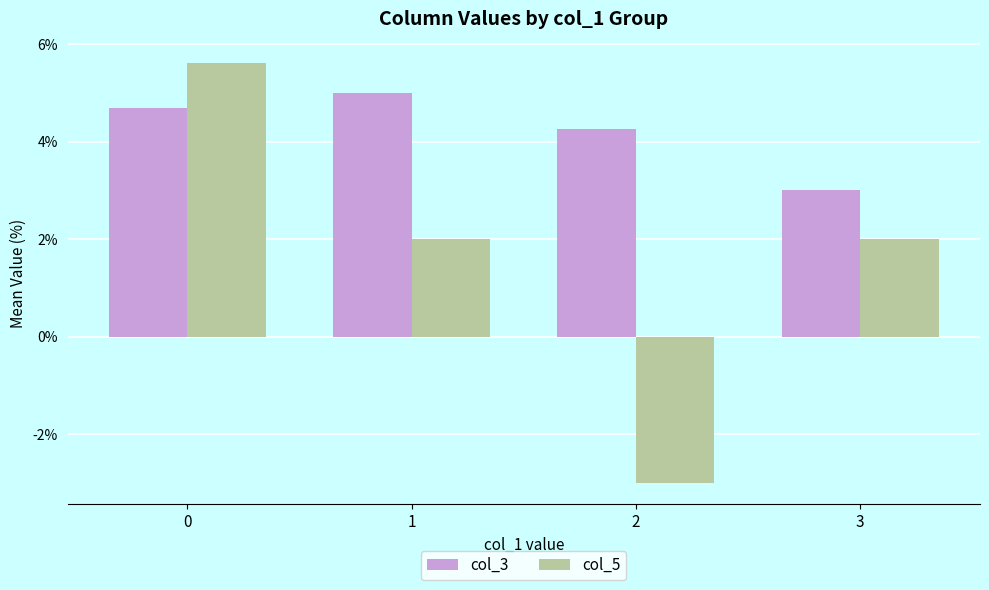

List the series in order of their overall mean, highest first.

col_3, col_5